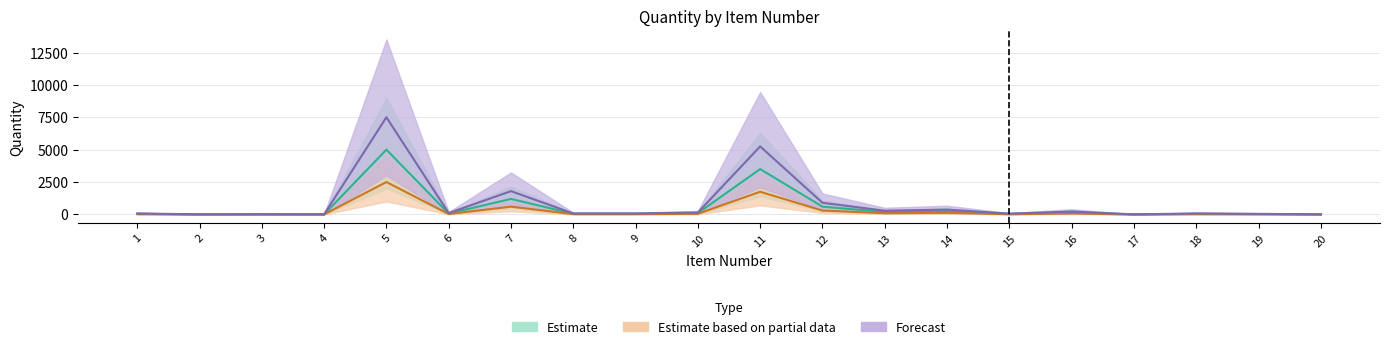

Where does the Forecast series first go above 75?

5